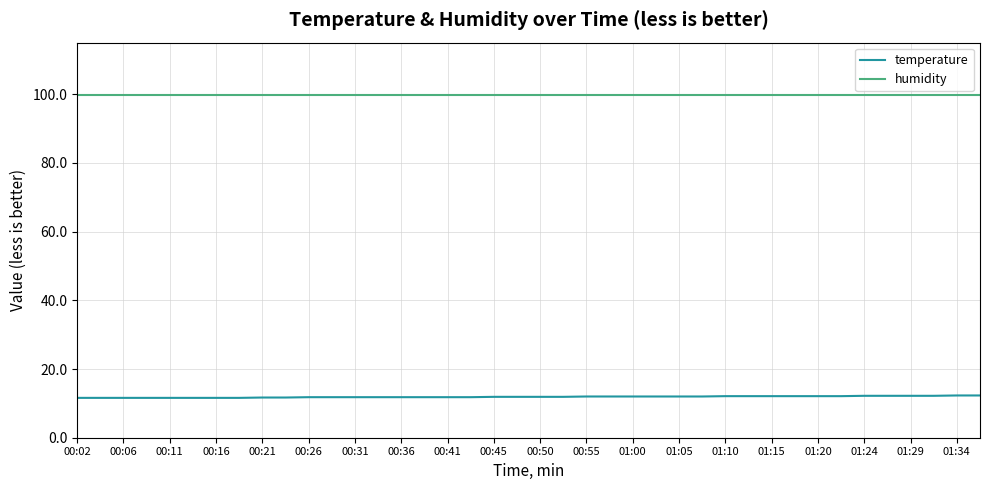

Rank the series by their maximum value, from lowest to highest.

temperature, humidity